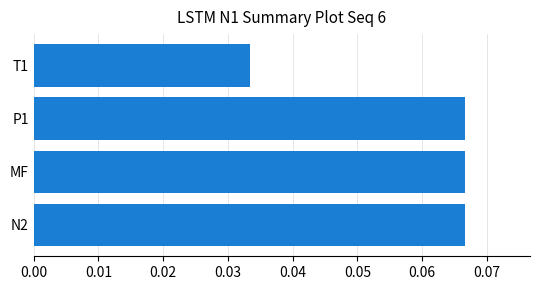

How many categories are shown in the chart?

4